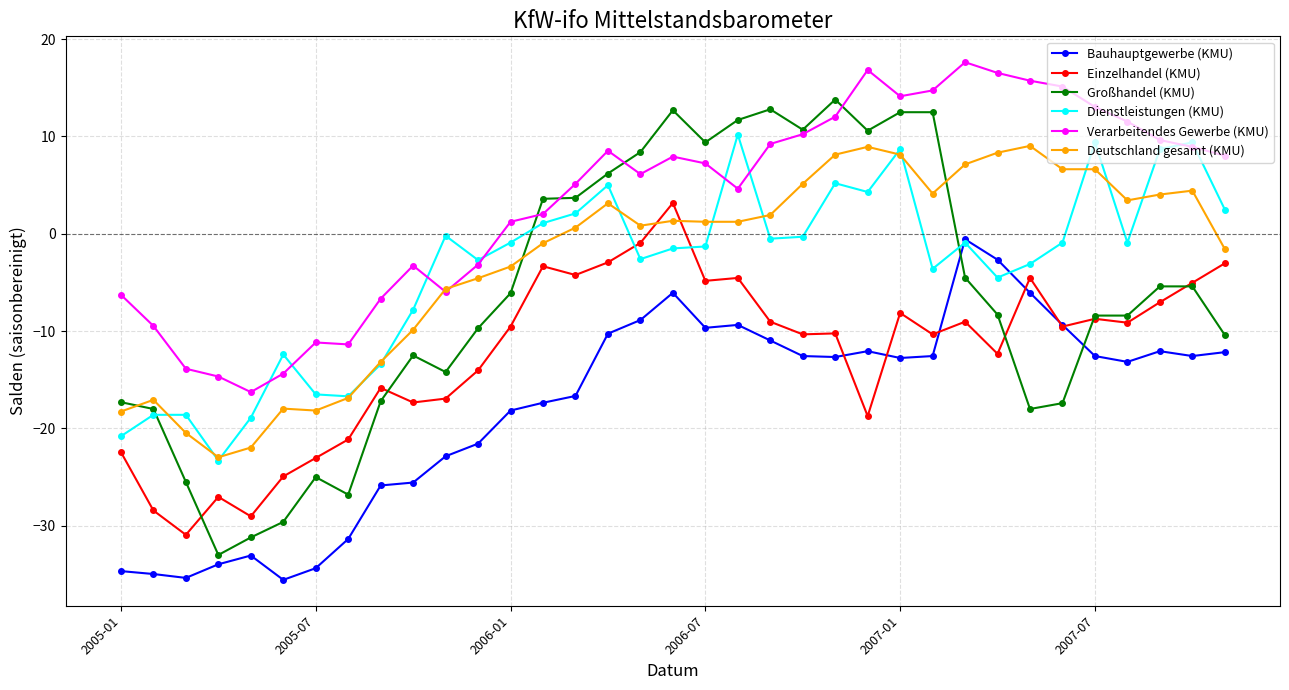

What is the maximum value shown in the chart?

17.6